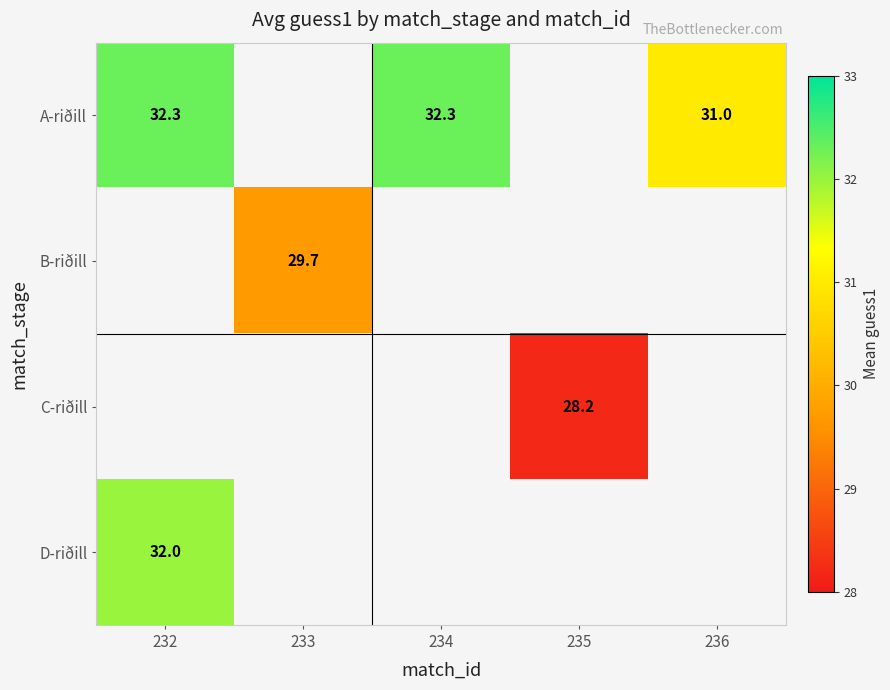

The value of A-riðill at 234 is 32.3. True or false?

True